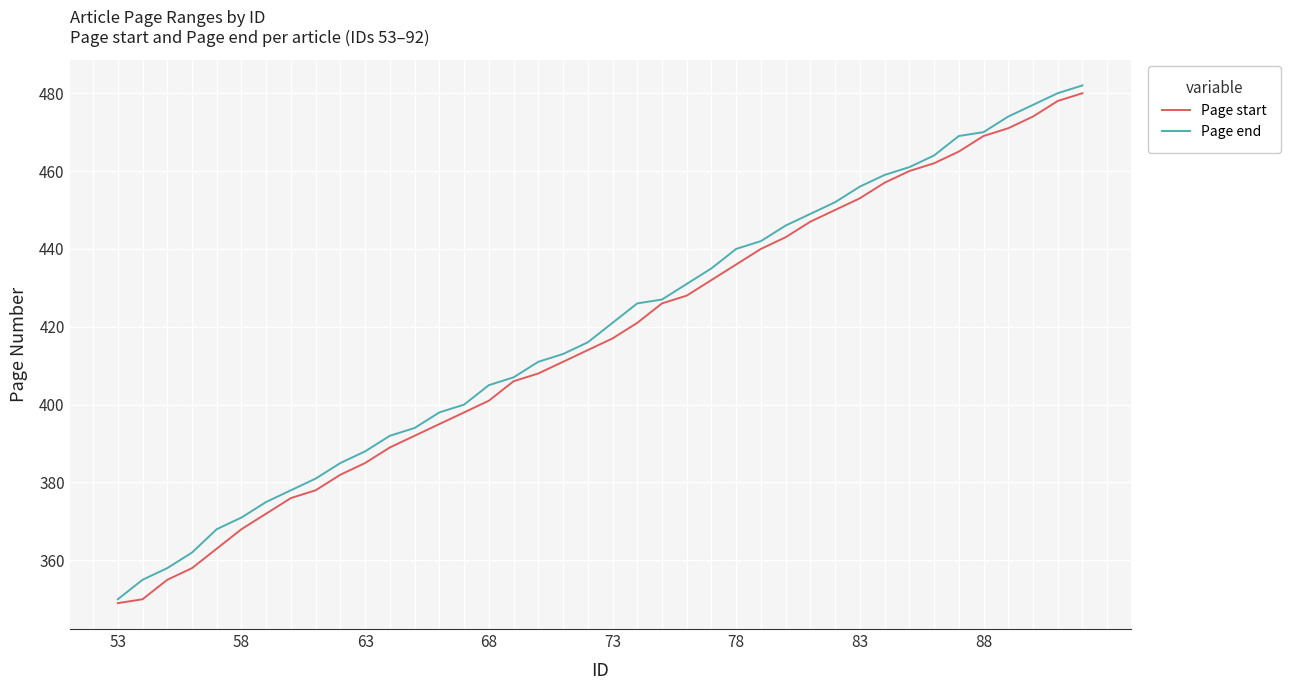

What is the maximum value for Page start?

480